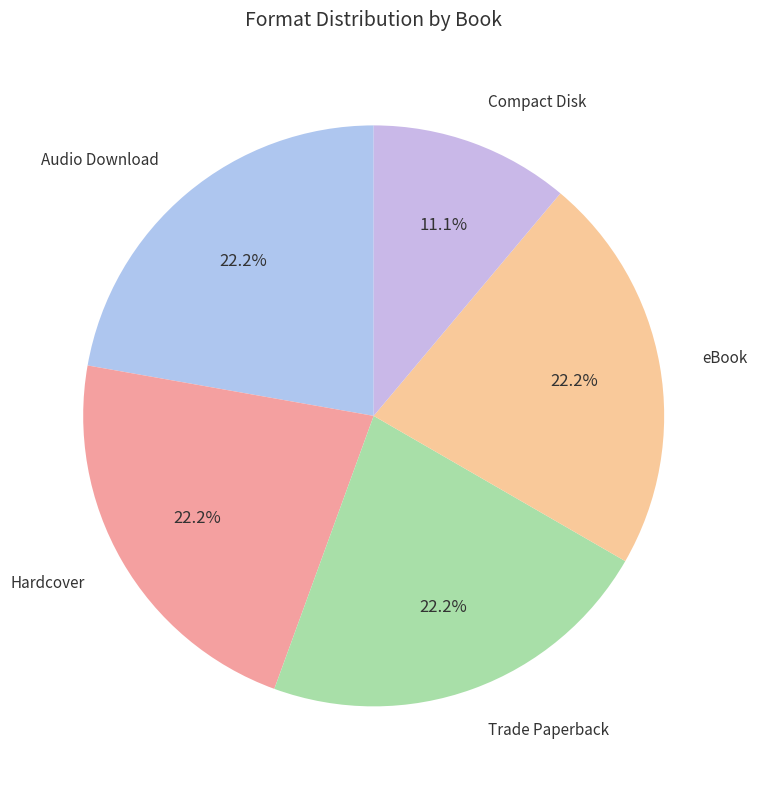

Is there a majority slice in this chart?

No